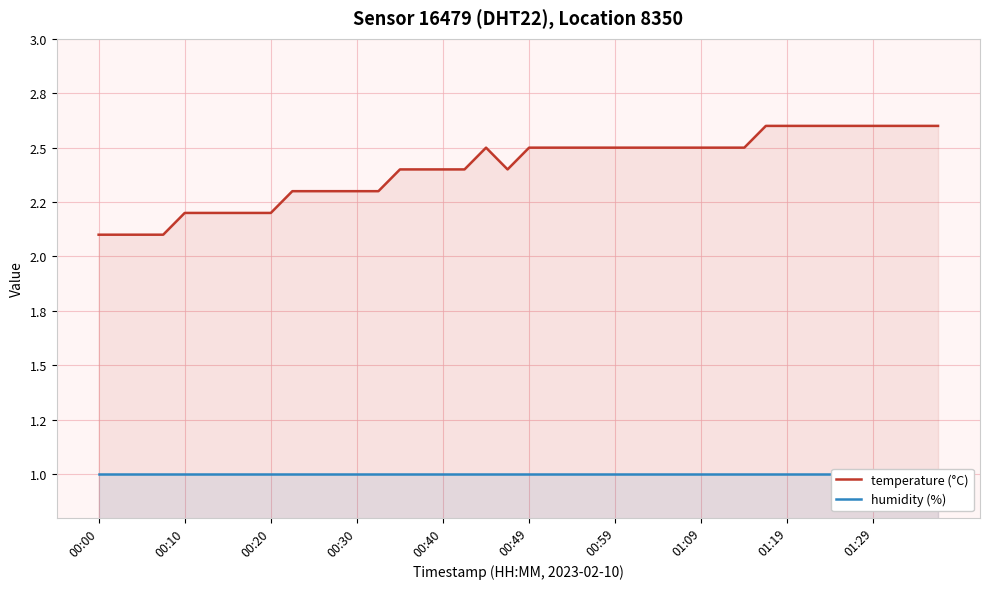

True or false: temperature (°C) has more than 1 interior local peaks.

False